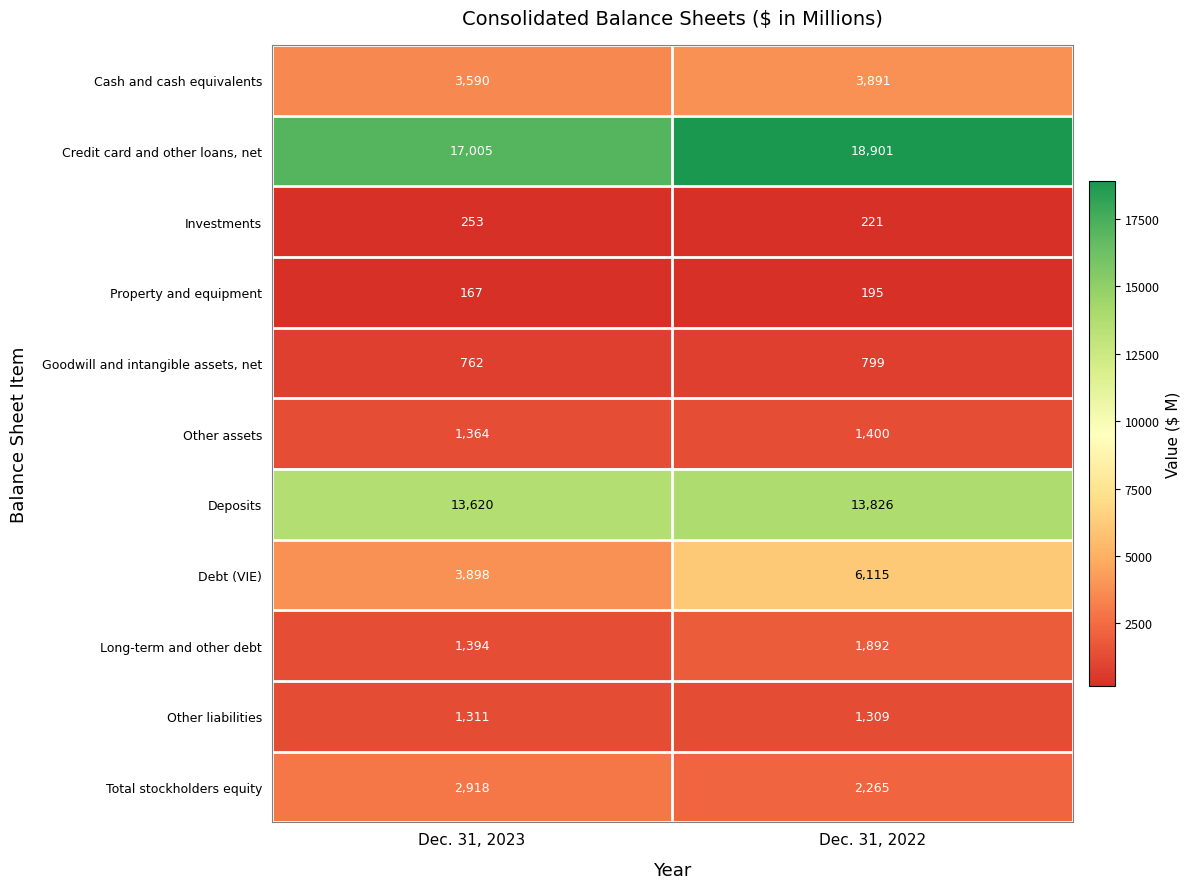

Which series has the widest spread of values?

Debt (VIE)